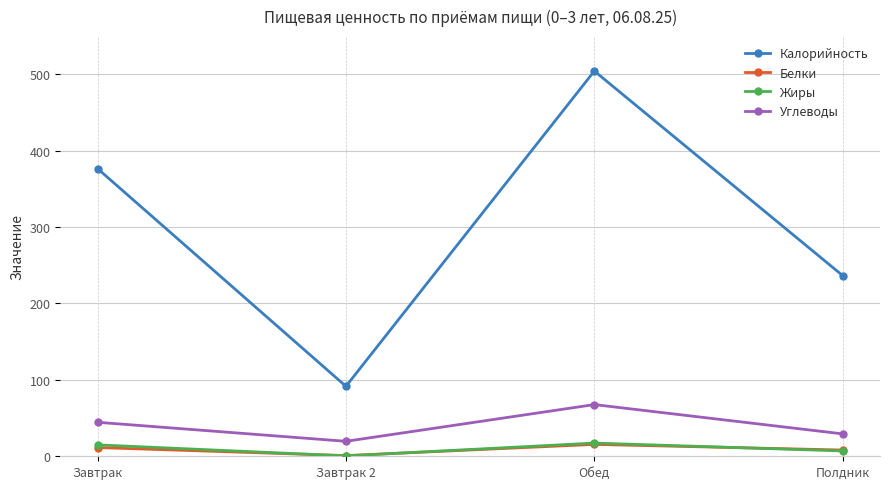

Is the value of Калорийность at Завтрак 2 greater than the value of Углеводы at Полдник?

Yes